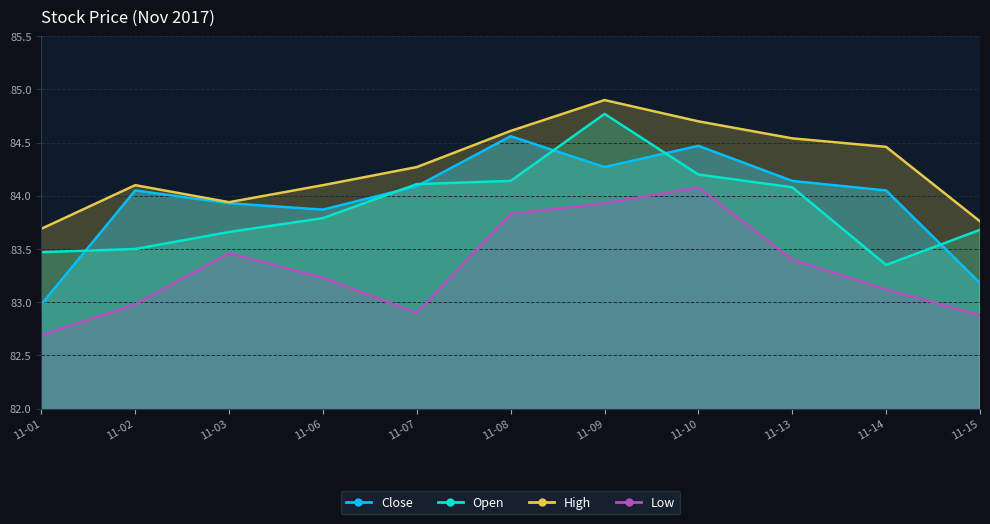

How many categories are shown in the chart?

11